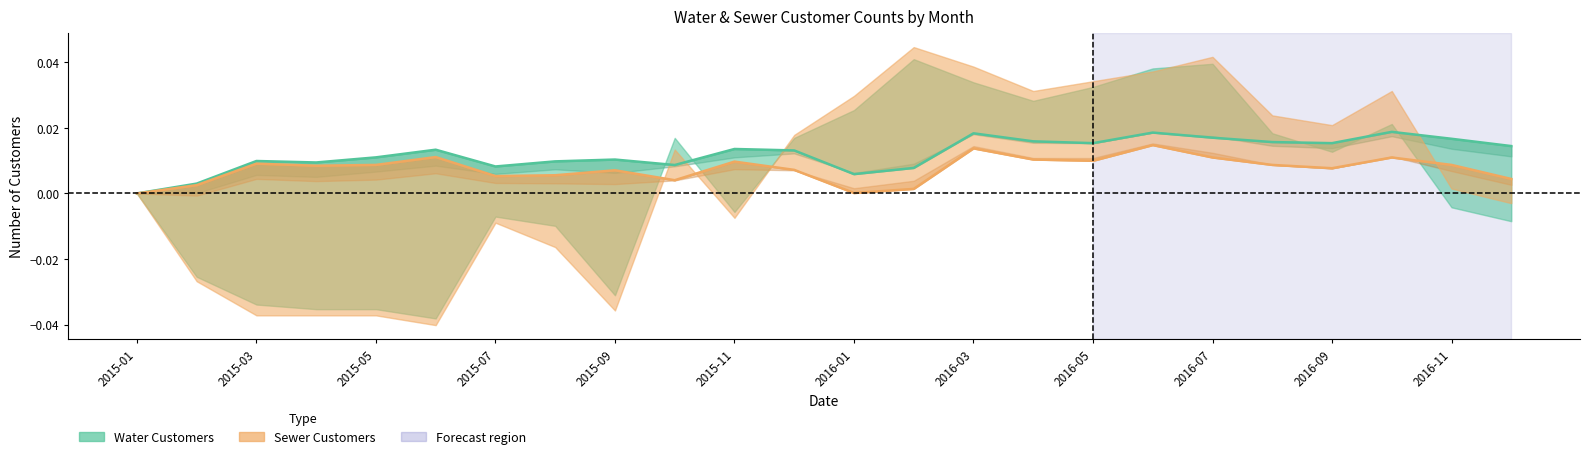

Is it true that Residential Water line equals 0.0 at 2015-11?

False